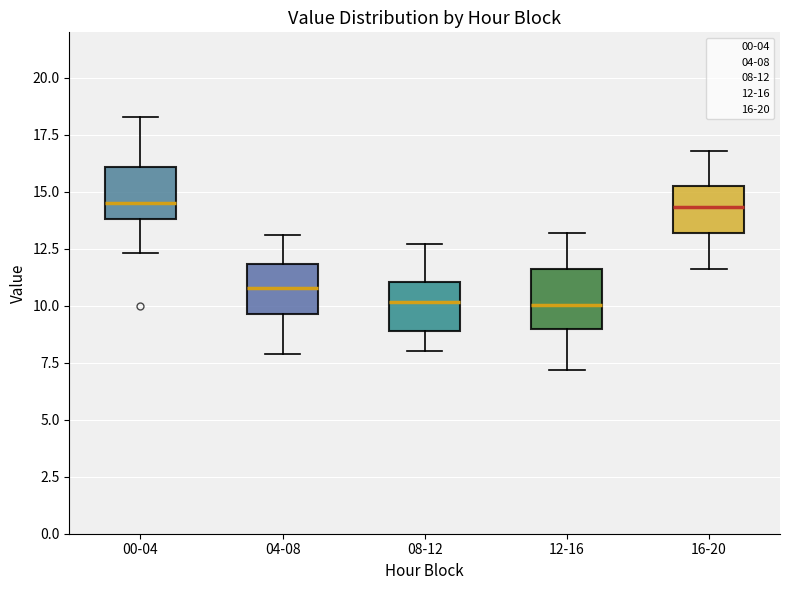

Reading left to right, transcribe this box plot: for each box, give where its median line is, the range the box spans, and where its two whiskers end, as read against the y-axis. The values are not printed on the chart, so give them approximately, as read against the axis.

00-04: median 14.5, box 14.0 to 16.0, whiskers 12.5 to 18.5
04-08: median 11.0, box 9.5 to 12.0, whiskers 8.0 to 13.0
08-12: median 10.0, box 9.0 to 11.0, whiskers 8.0 to 12.5
12-16: median 10.0, box 9.0 to 11.5, whiskers 7.0 to 13.0
16-20: median 14.5, box 13.0 to 15.5, whiskers 11.5 to 17.0